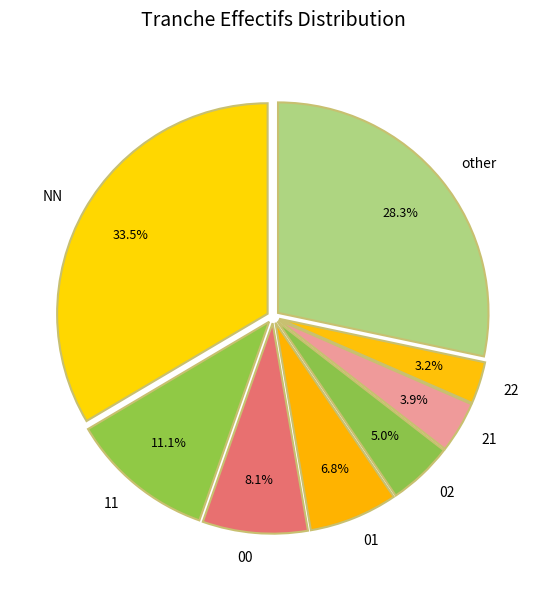

Count the number of slices in the pie.

8